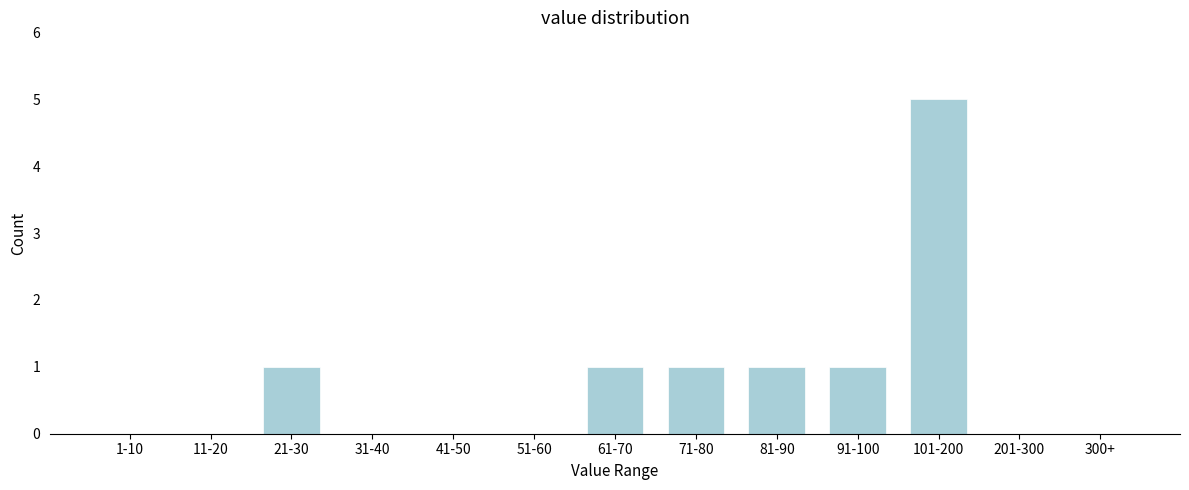

Reading left to right, list all the values displayed in this chart.

1-10=0	11-20=0	21-30=1	31-40=0	41-50=0	51-60=0	61-70=1	71-80=1	81-90=1	91-100=1	101-200=5	201-300=0	300+=0